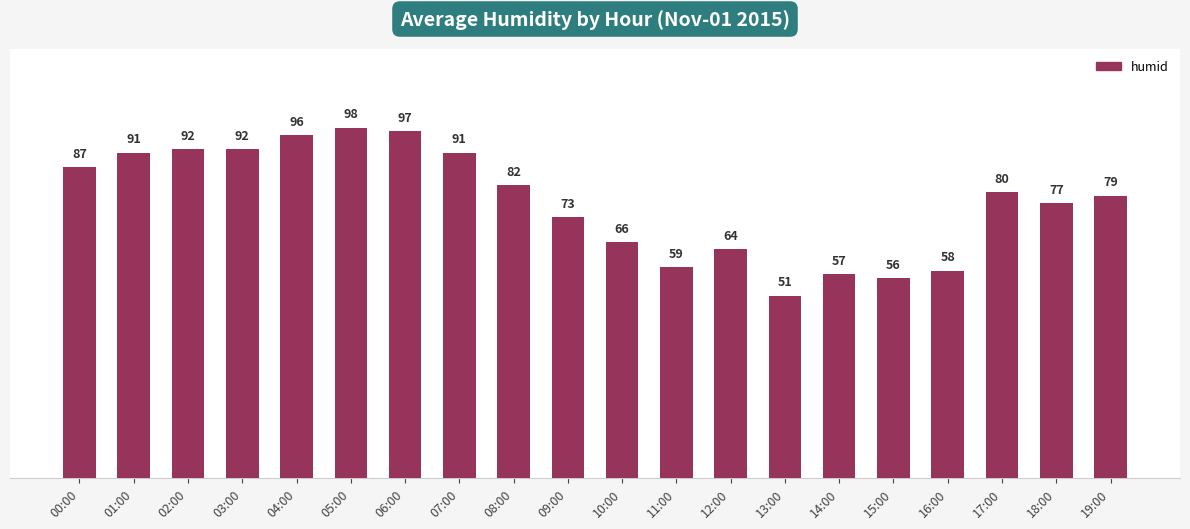

Where is the data nearest to the value 74?

09:00